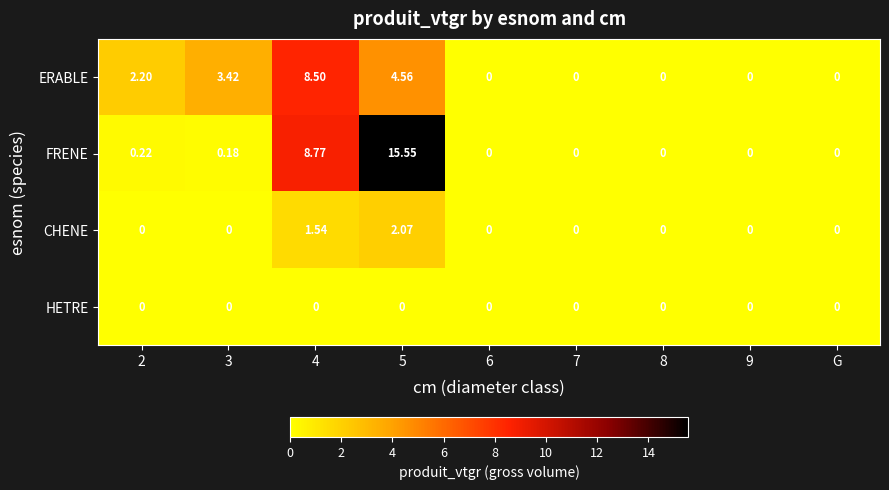

Is the value of ERABLE at 5 greater than the value of HETRE at G?

Yes